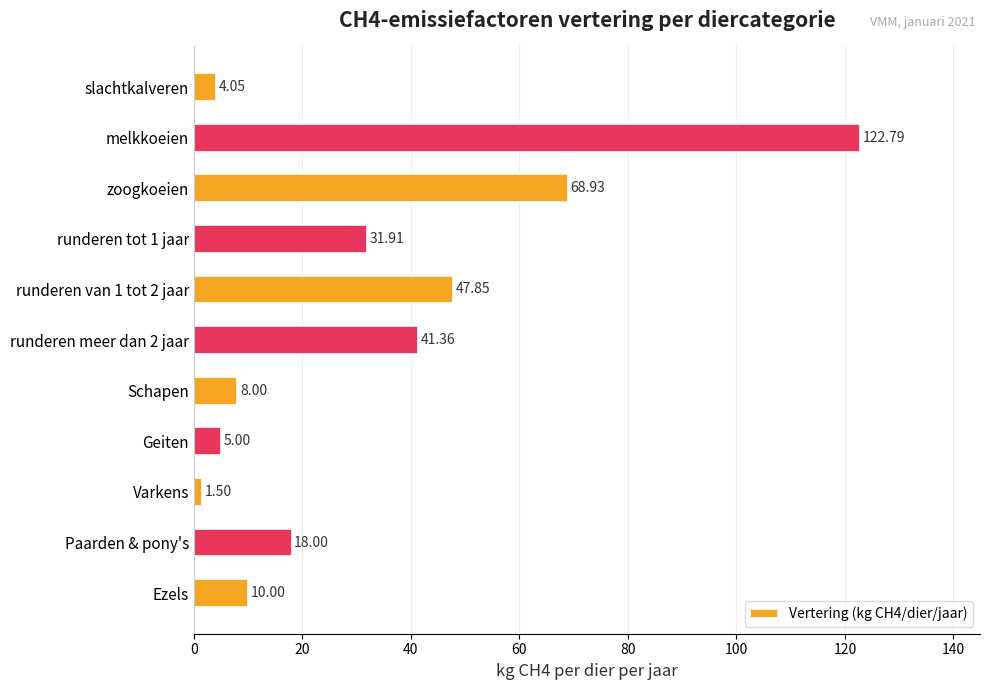

Approximately how many times larger is the value at runderen meer dan 2 jaar compared to runderen tot 1 jaar?

1.3